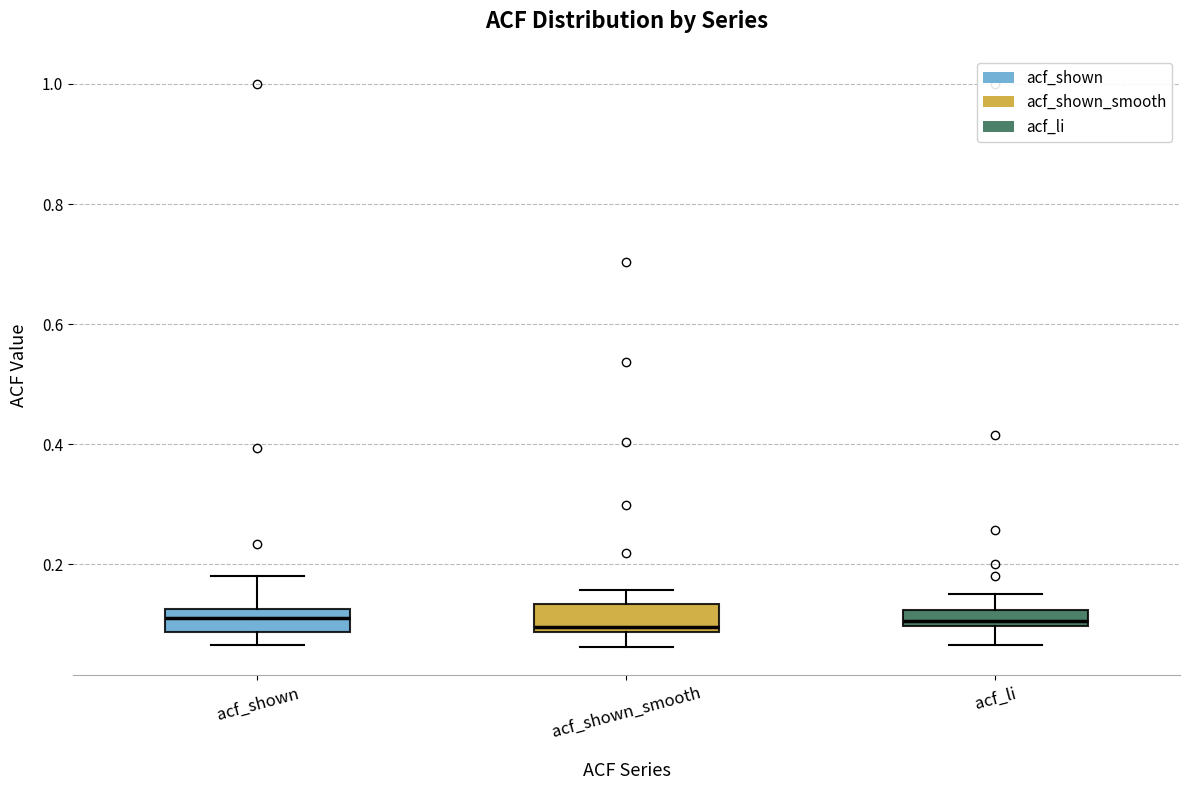

Where does the upper whisker of the box for acf_shown end on the y-axis? The values are not printed on the chart, so give them approximately, as read against the axis.

0.18